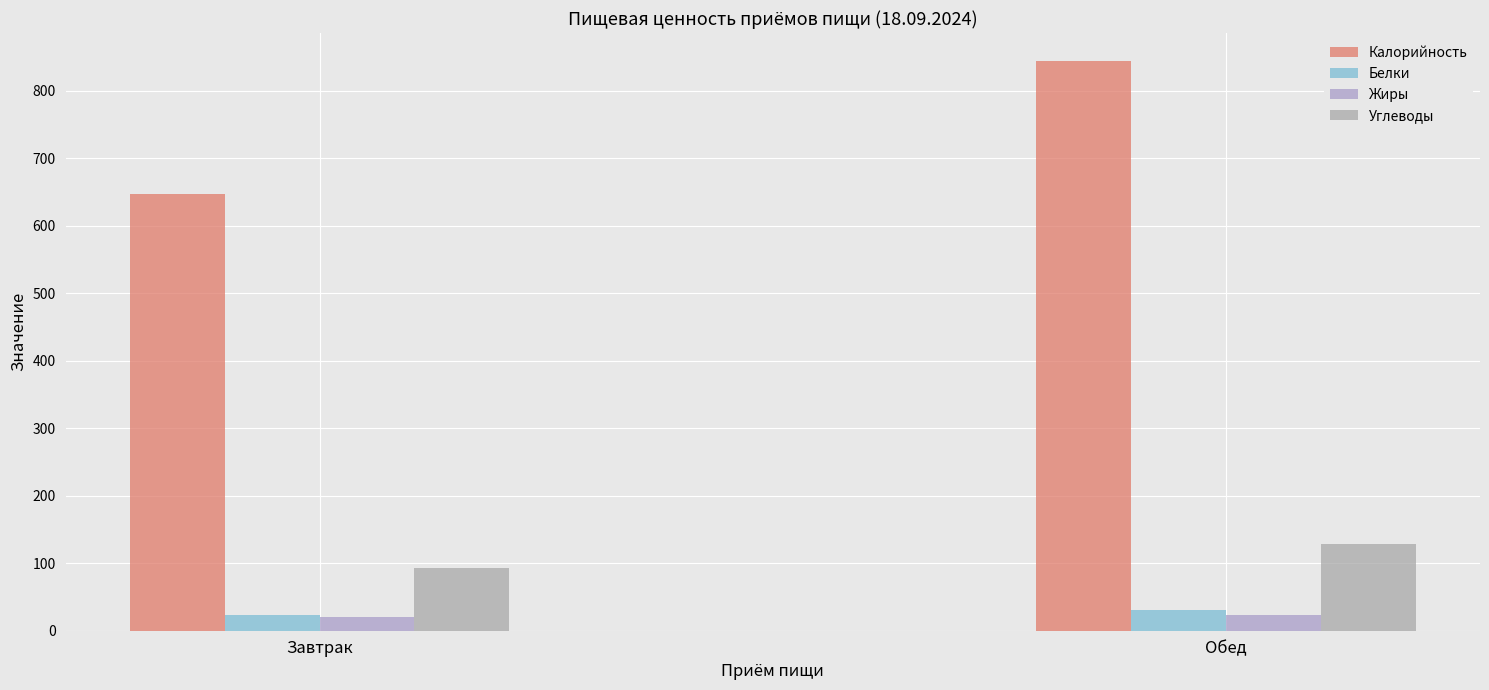

What are all the series names shown in the legend?

Калорийность, Белки, Жиры, Углеводы